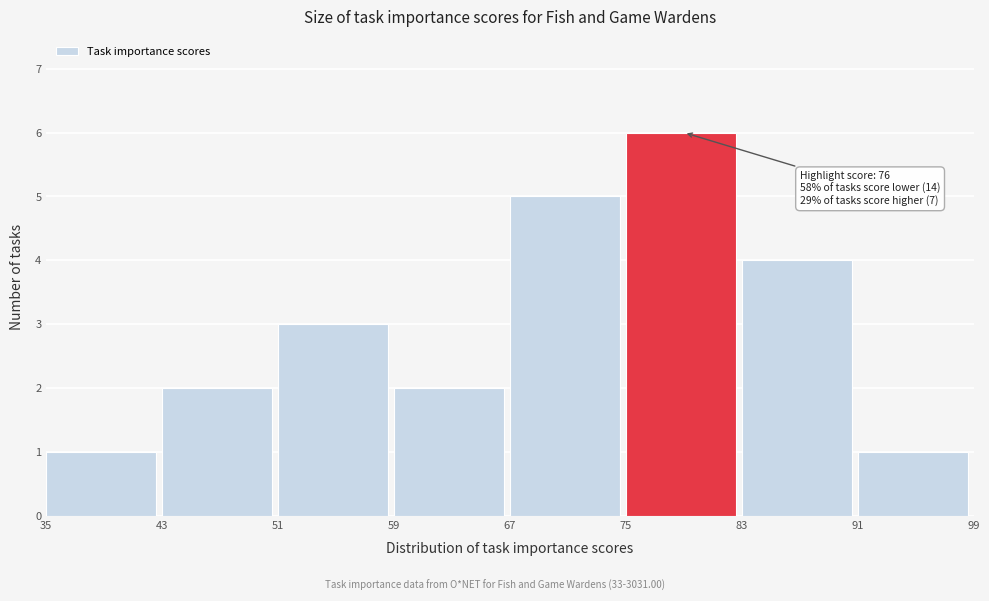

Which range on the x-axis has the tallest bar?

75 to 83